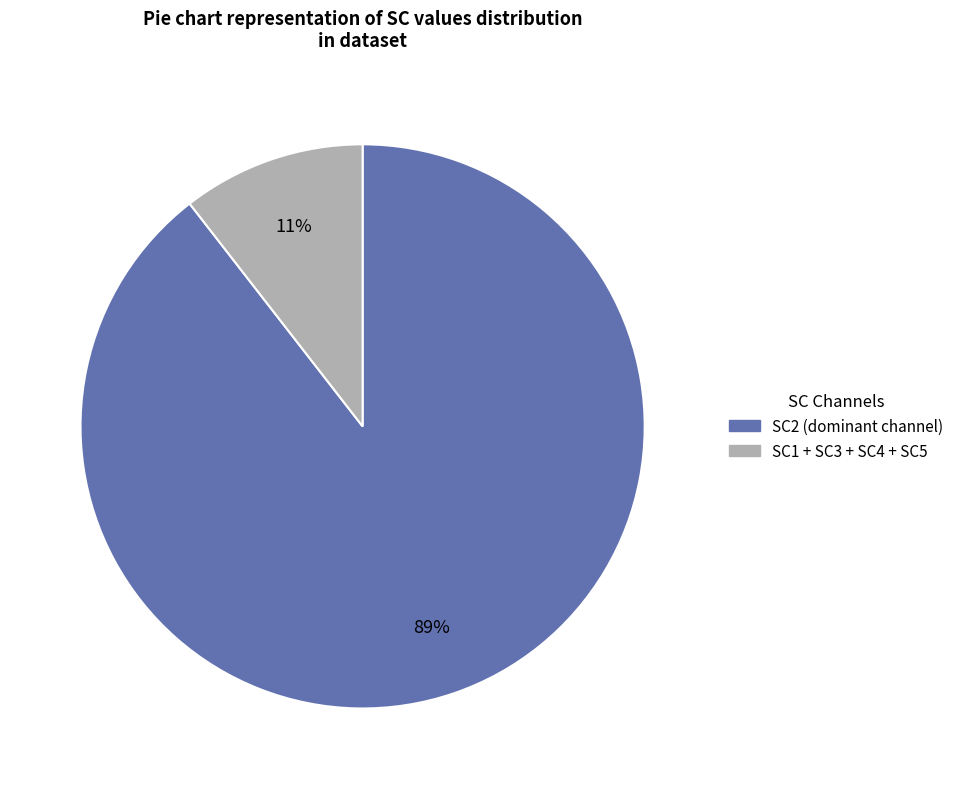

Is there any slice that represents more than half of the pie?

Yes